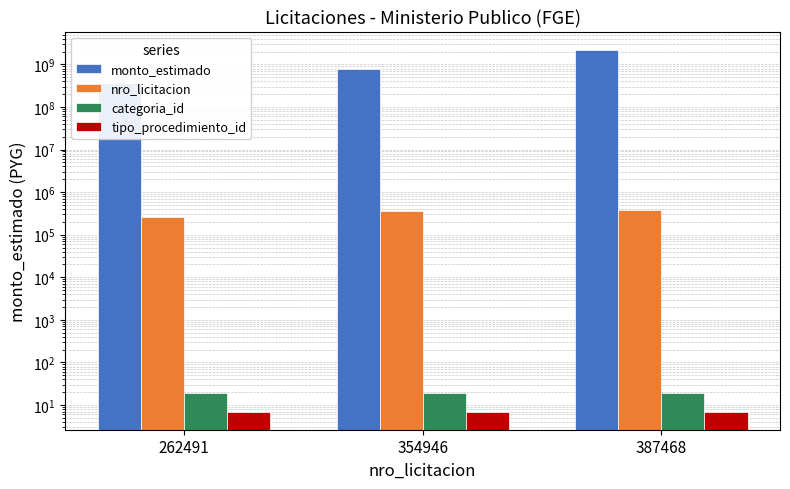

True or false: tipo_procedimiento_id has a value of 7 at 354946.

True